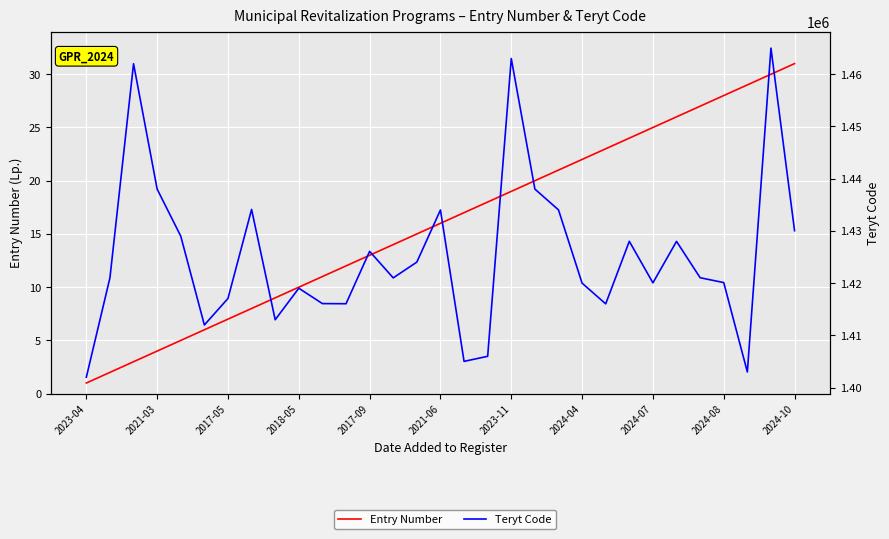

At 11, list the series in order from largest to smallest.

Teryt Code, Entry Number